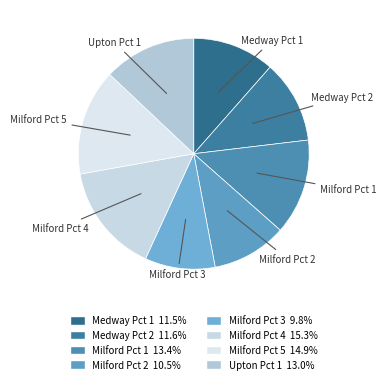

Which slice is the smallest?

Milford Pct 3